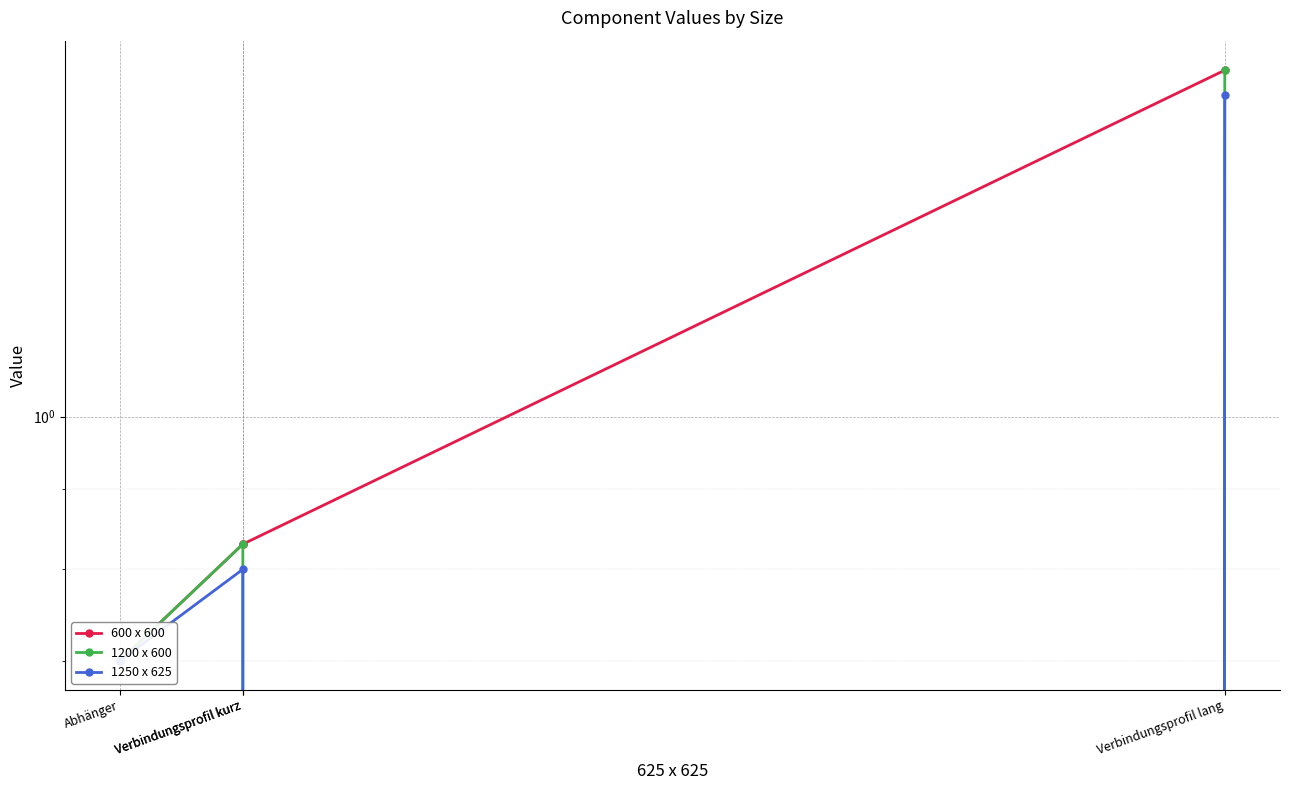

Rank the series at Abhänger from lowest to highest value.

600 x 600, 1200 x 600, 1250 x 625